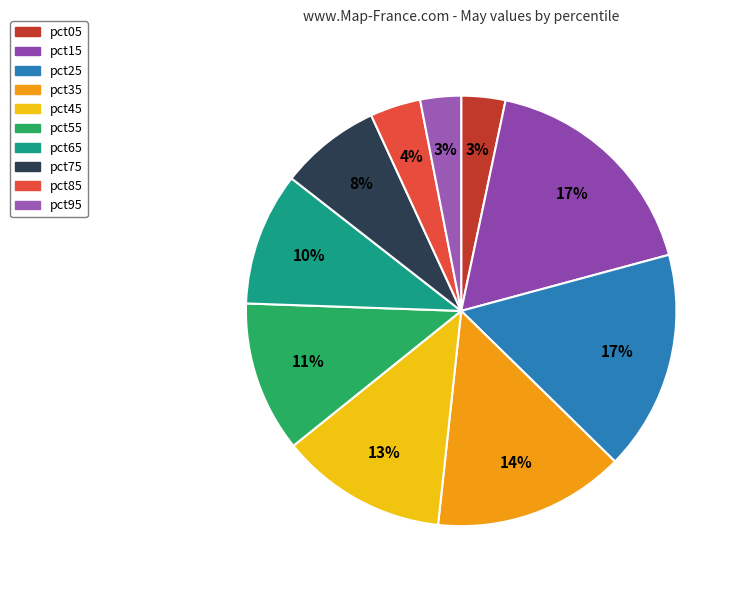

The pct05 slice represents 3% of the pie. True or false?

True